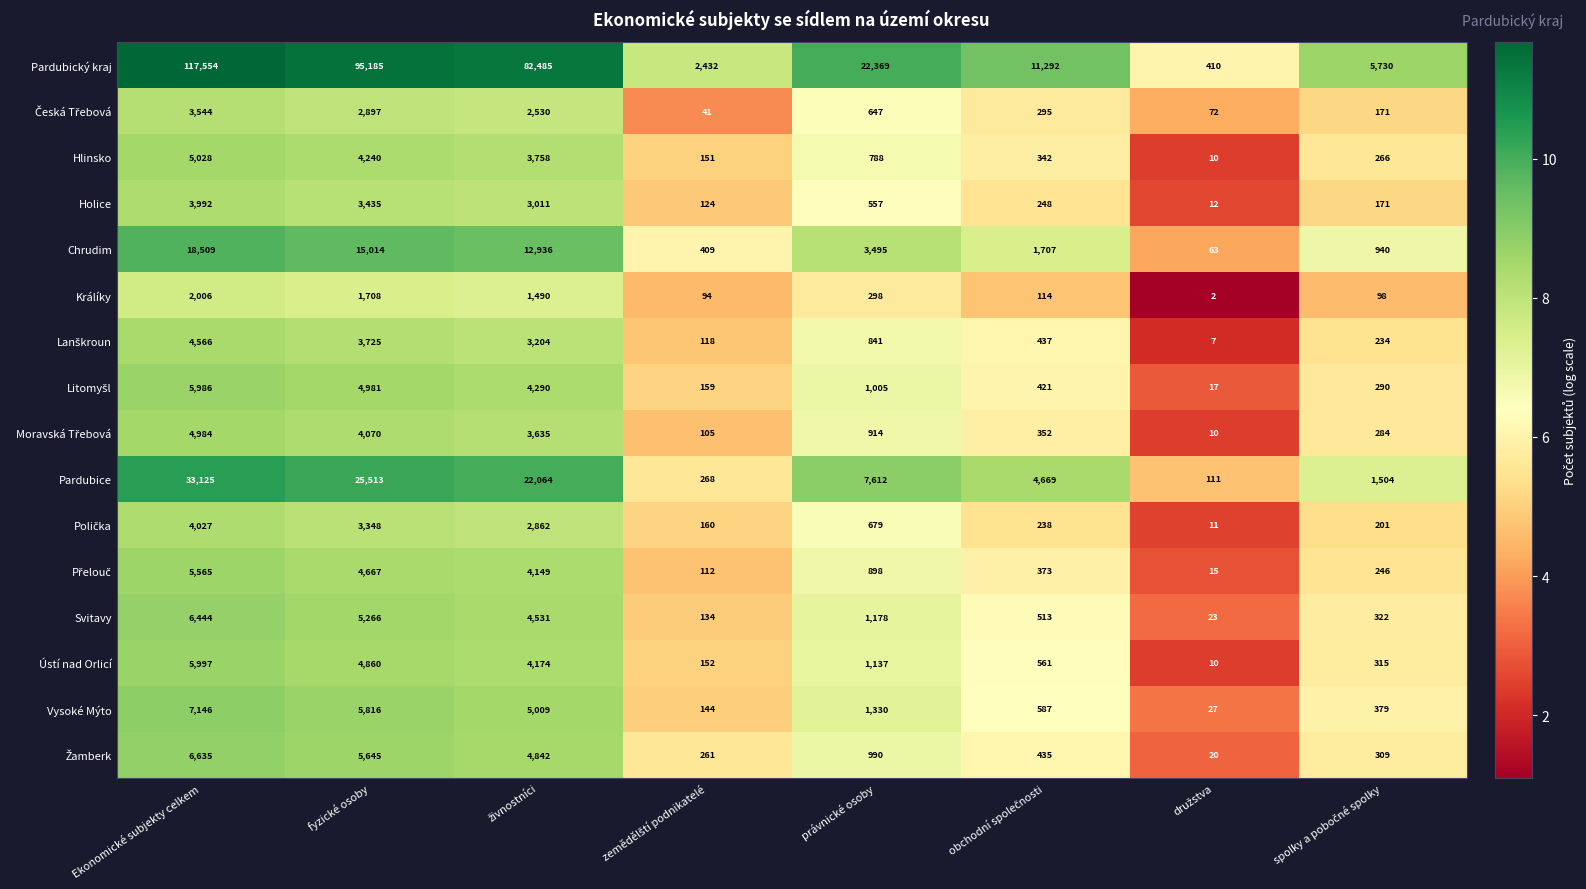

What is the sum of all Pardubice values?

94866